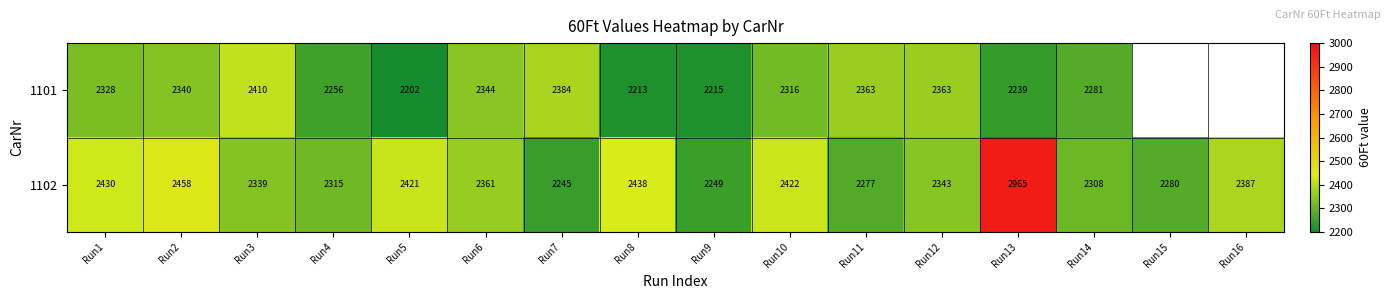

Which label corresponds to the smallest value in the chart?

Run5